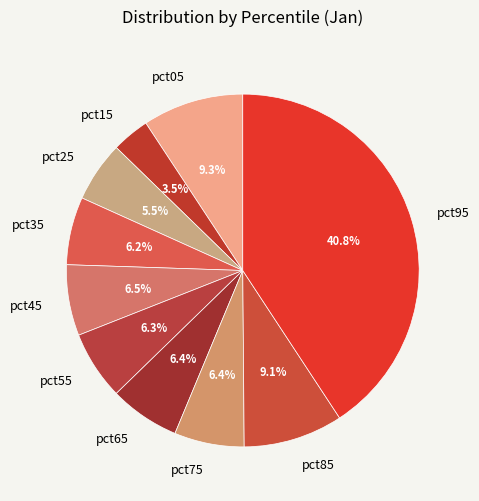

To the nearest percent, what is the difference between the pct85 and pct75 slice percentages?

3%